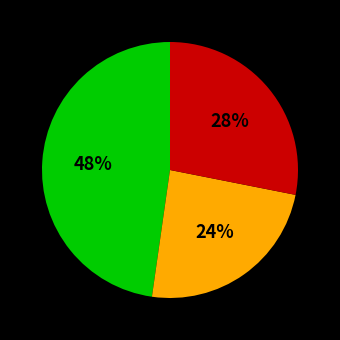

Does any single category account for the majority?

No